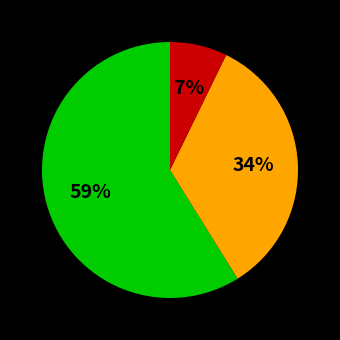

To the nearest percent, what is the difference between the largest and smallest slice percentages?

52%